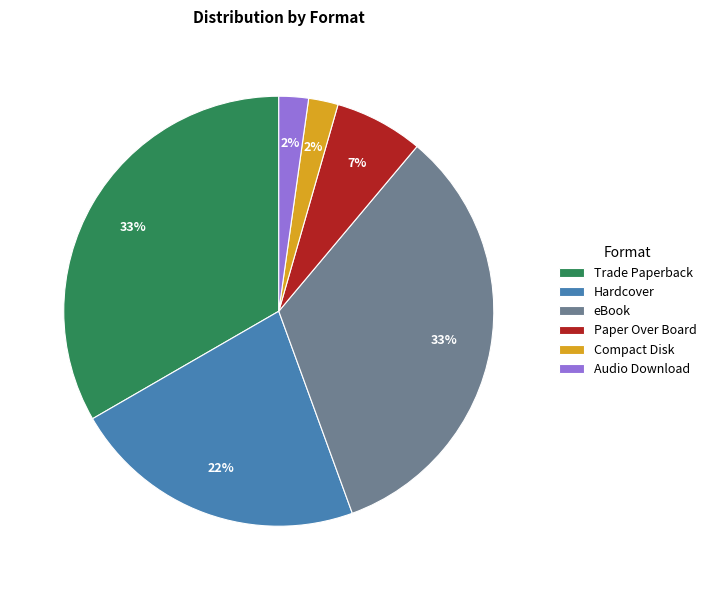

Is the sum of Trade Paperback and Audio Download greater than half?

No